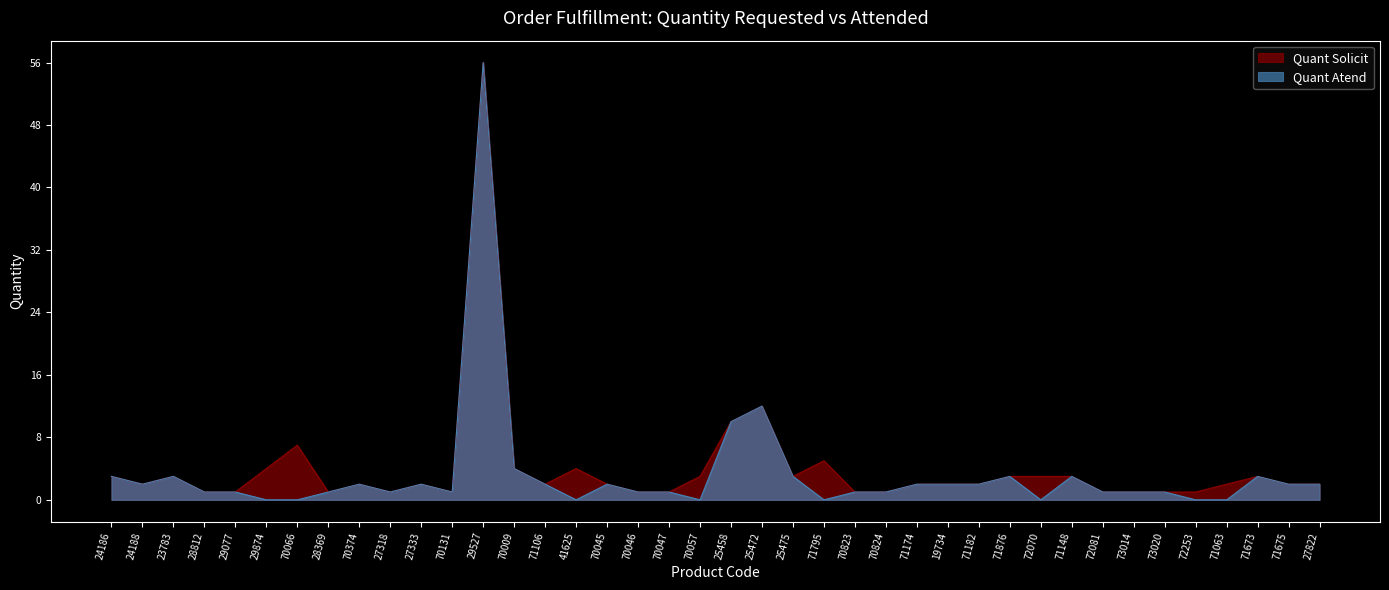

The value of Quant Solicit at 28369 is 1. True or false?

True